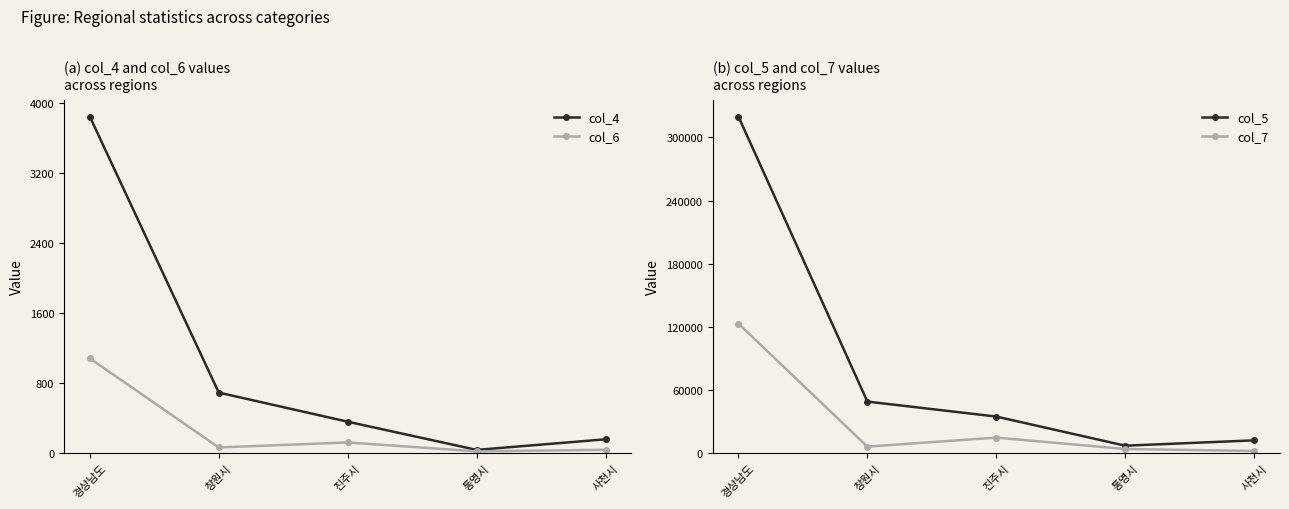

True or false: col_5 and col_7 cross at least once.

False